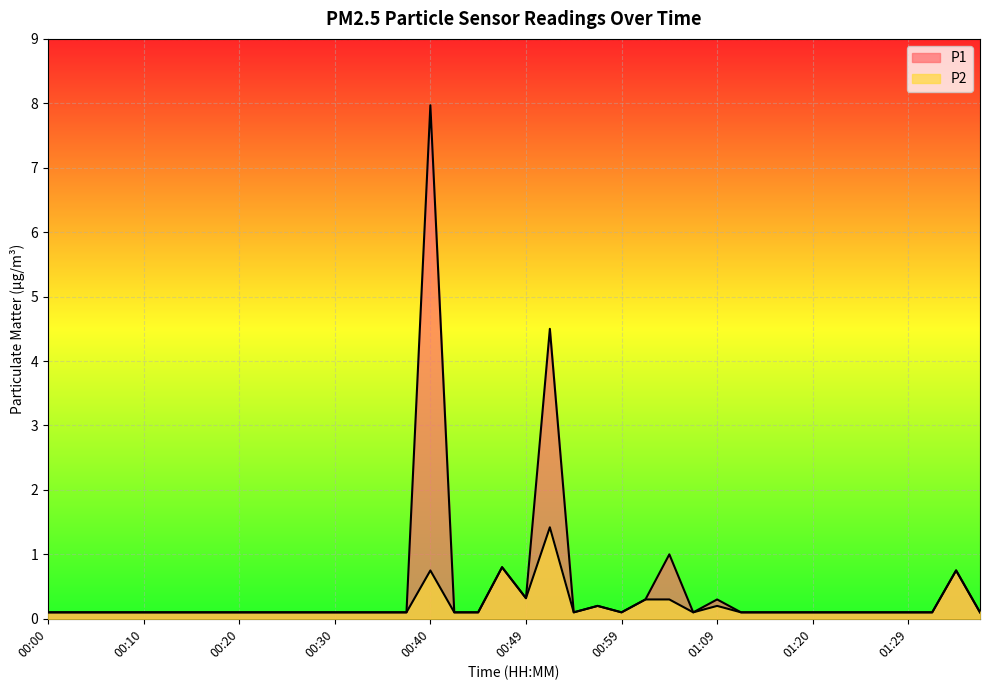

Reading left to right, what are all the values shown in this chart?

P1: 0.1	0.1	0.1	0.1	0.1	0.1	0.1	0.1	0.1	0.1	0.1	0.1	0.1	0.1	0.1	0.1	8.0	0.1	0.1	0.8	0.3	4.5	0.1	0.2	0.1	0.3	1.0	0.1	0.3	0.1	0.1	0.1	0.1	0.1	0.1	0.1	0.1	0.1	0.8	0.1
P2: 0.1	0.1	0.1	0.1	0.1	0.1	0.1	0.1	0.1	0.1	0.1	0.1	0.1	0.1	0.1	0.1	0.8	0.1	0.1	0.8	0.3	1.4	0.1	0.2	0.1	0.3	0.3	0.1	0.2	0.1	0.1	0.1	0.1	0.1	0.1	0.1	0.1	0.1	0.8	0.1